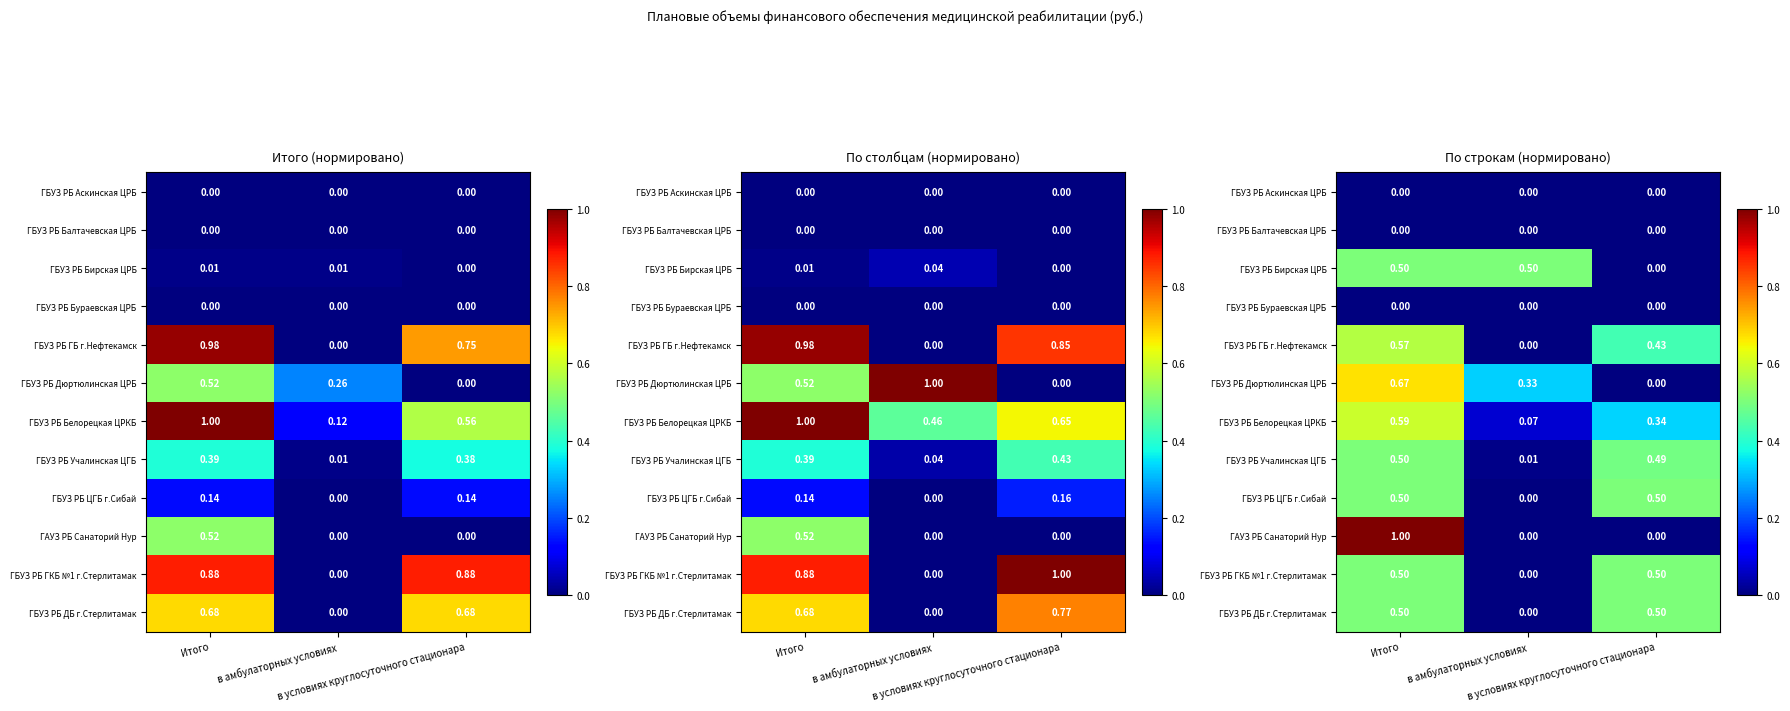

Which category has the lowest value across all series?

Итого